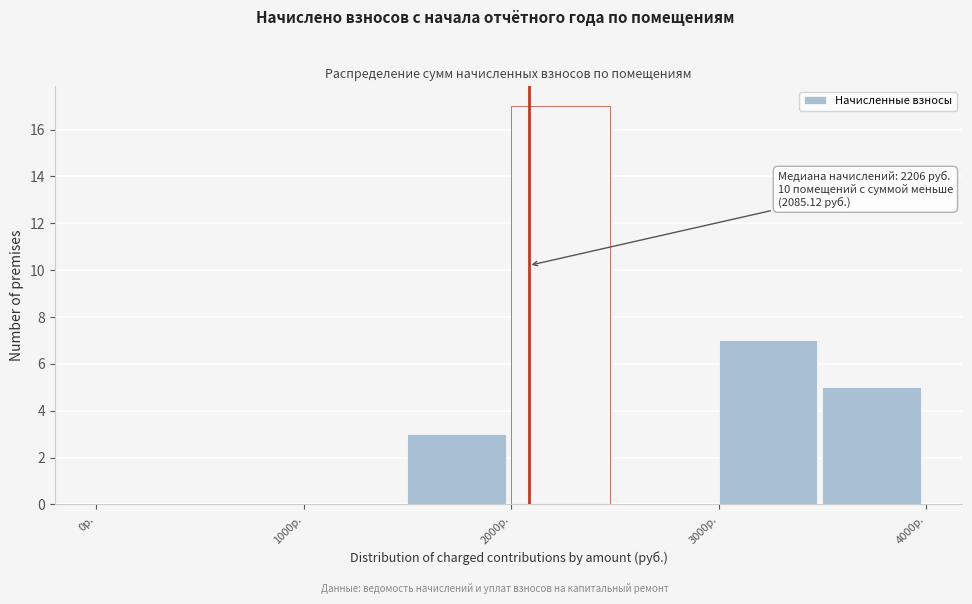

Which range on the x-axis has the tallest bar?

2000 to 2500